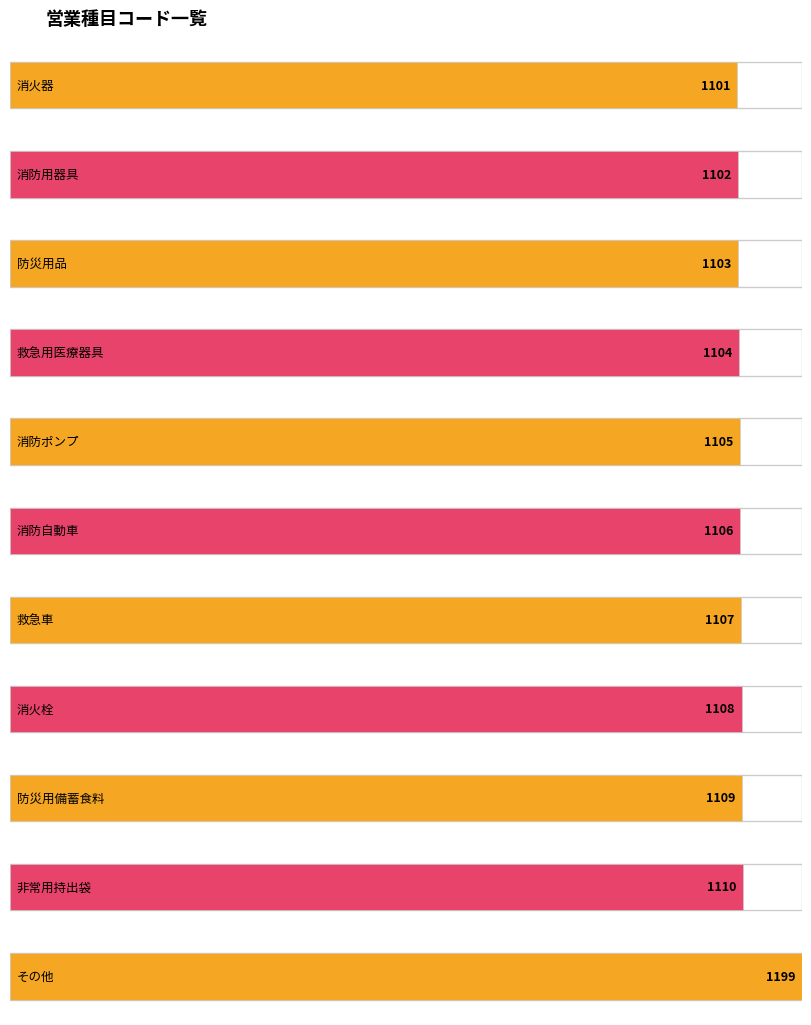

What is the label of the 2nd bar from the left?

消防用器具